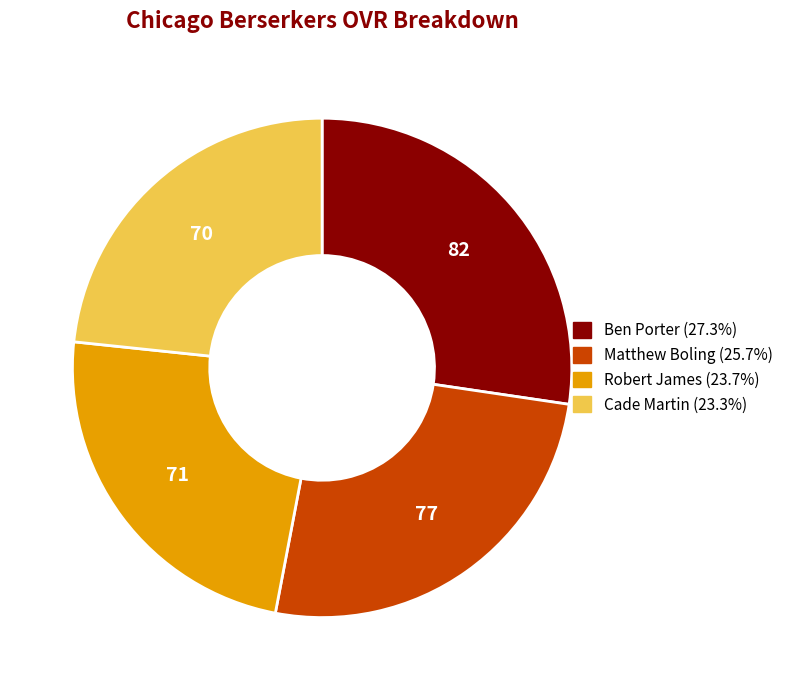

True or false: Ben Porter accounts for 27% of the total.

True